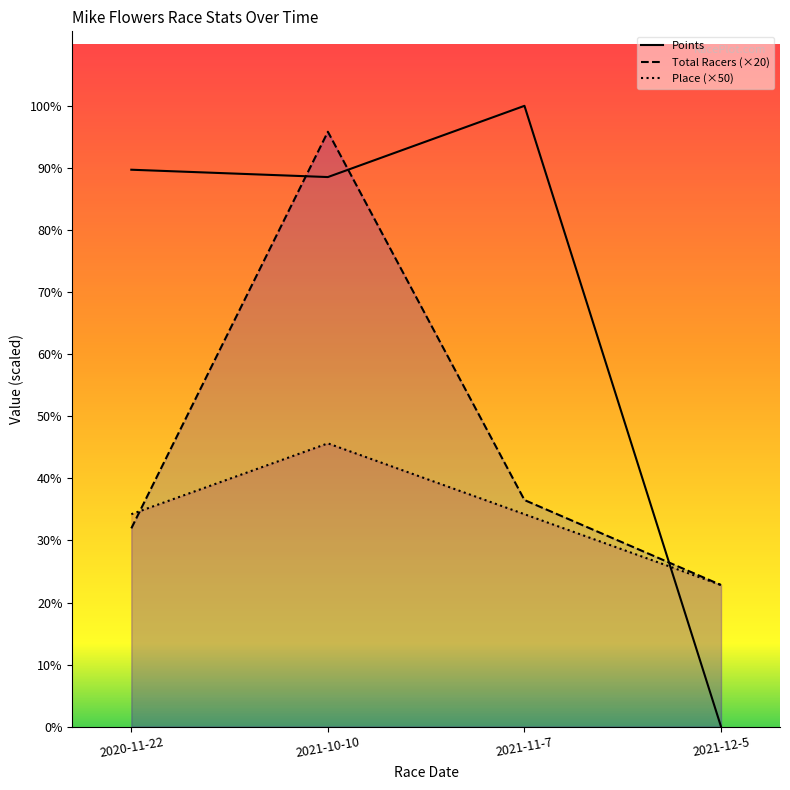

Reading left to right, transcribe all the data shown in this chart.

Total Racers: 140.0	420.0	160.0	100.0
Place: 150.0	200.0	150.0	100.0
Points: 393.2	388.0	438.3	0.0